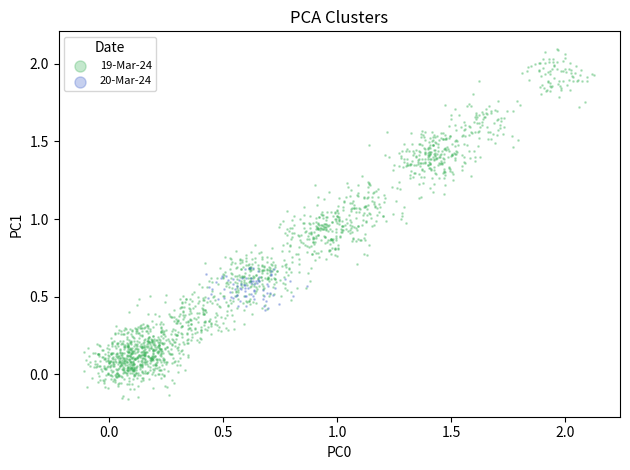

Which series reaches the maximum Y coordinate?

19-Mar-24